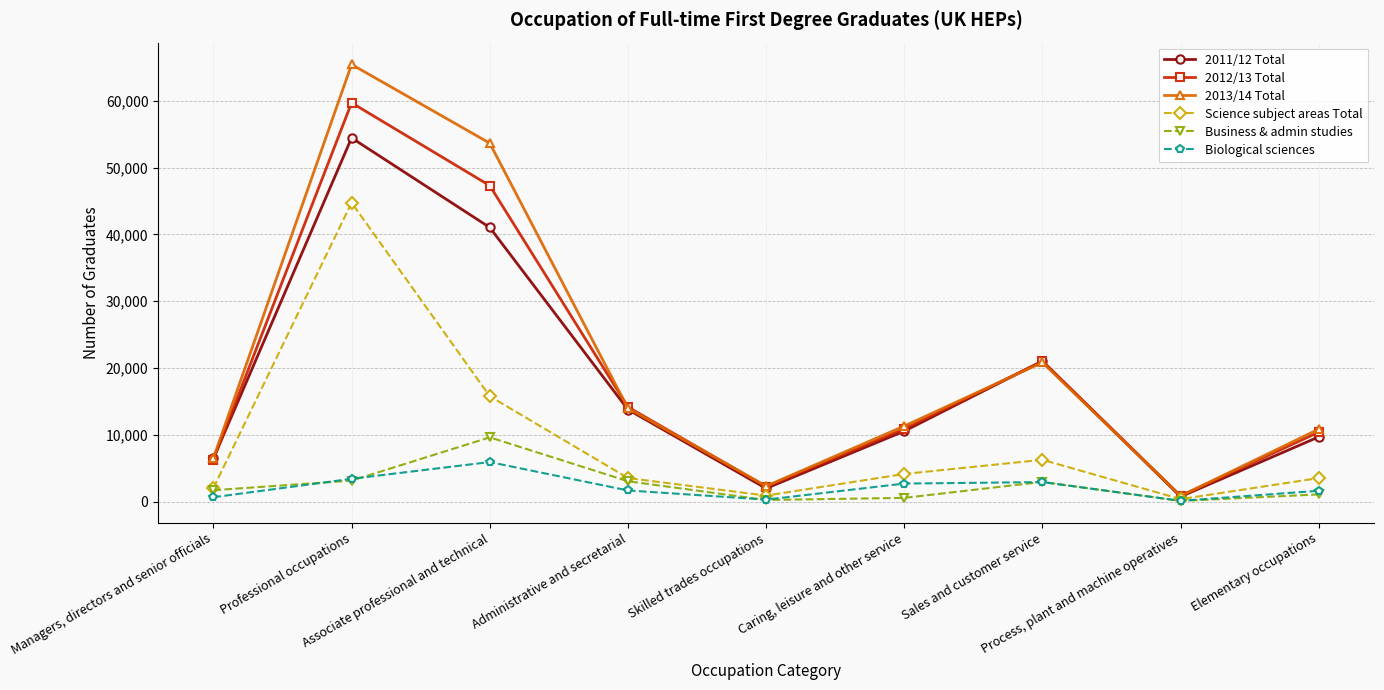

What is the sum of the Science subject areas Total values at Associate professional and technical and Sales and customer service?

22040